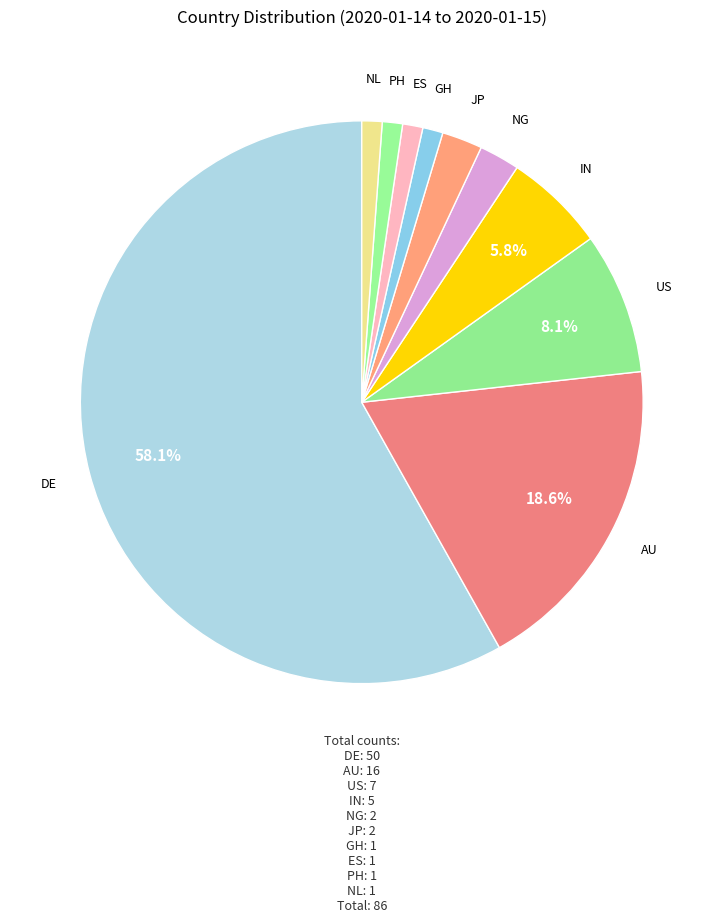

Rank the categories by value from lowest to highest.

GH, ES, PH, NL, NG, JP, IN, US, AU, DE